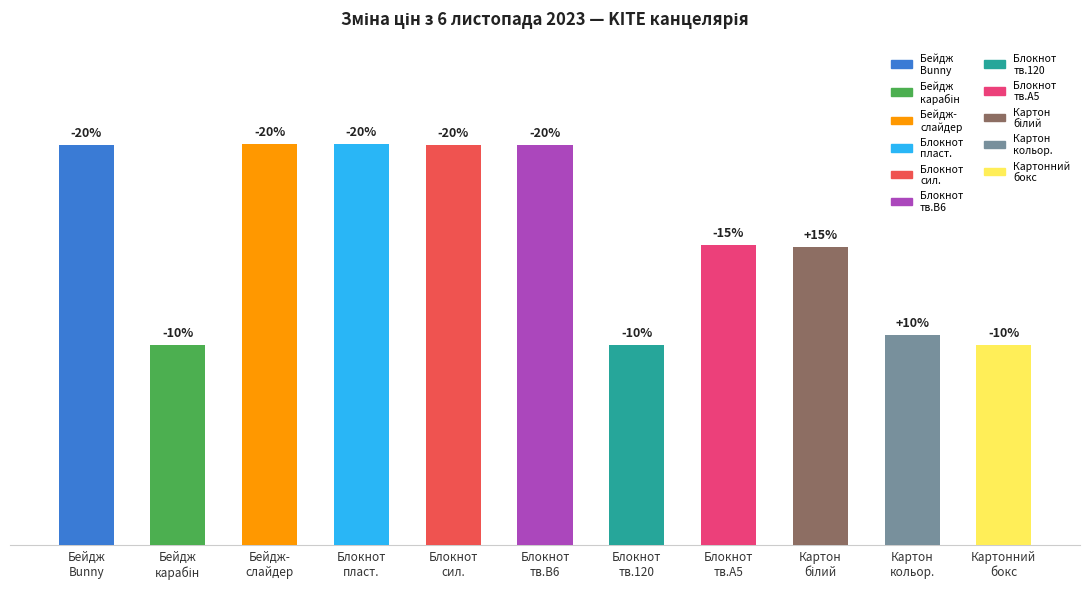

What is the sum of the values at Бейдж
карабін and Картонний
бокс?

20.0